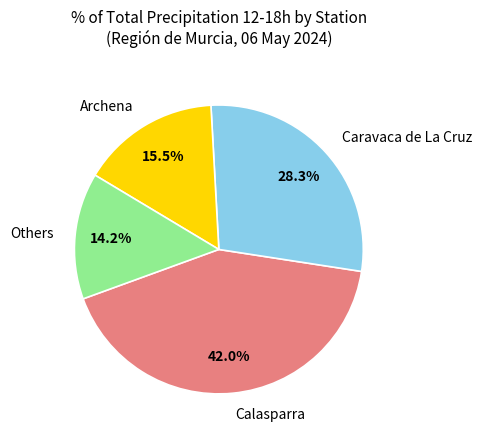

Rank the categories by value from highest to lowest.

Calasparra, Caravaca de La Cruz, Archena, Others